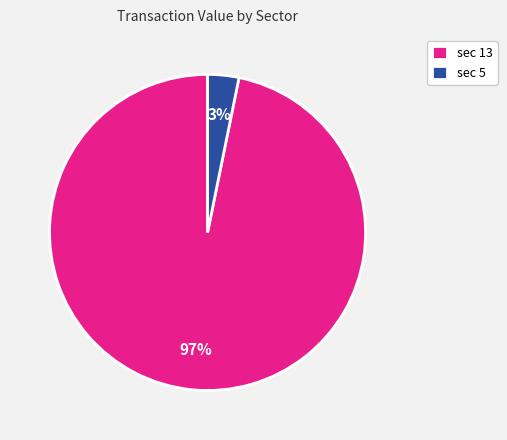

Is there a majority slice in this chart?

Yes